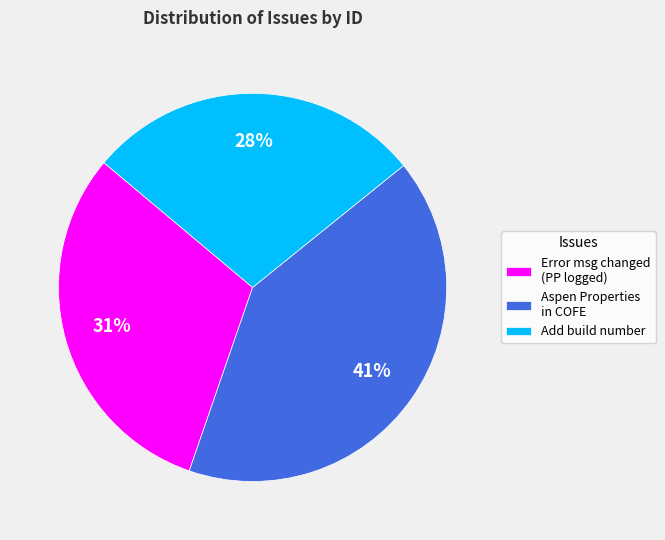

Rank the categories by value from highest to lowest.

Aspen Properties in COFE, Error msg changed (PP logged), Add build number